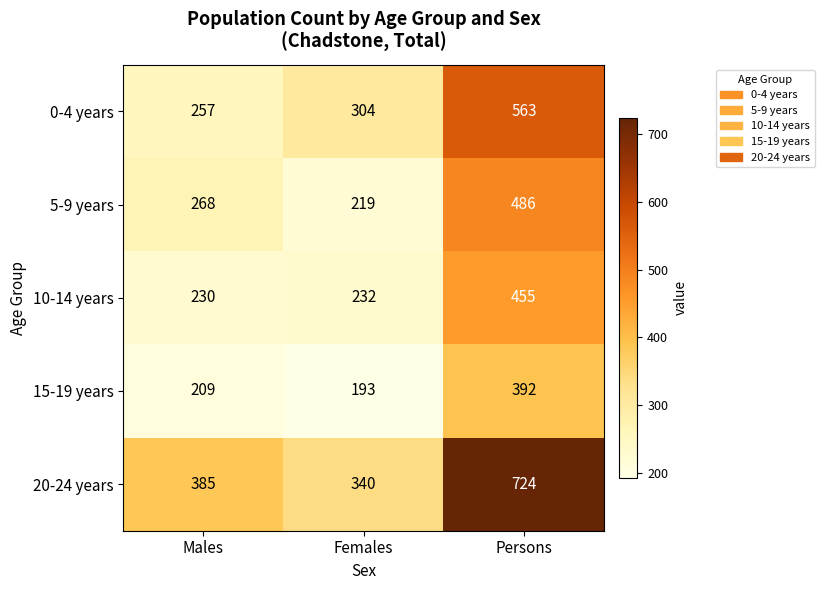

At which label is 5-9 years closest to 352?

Males